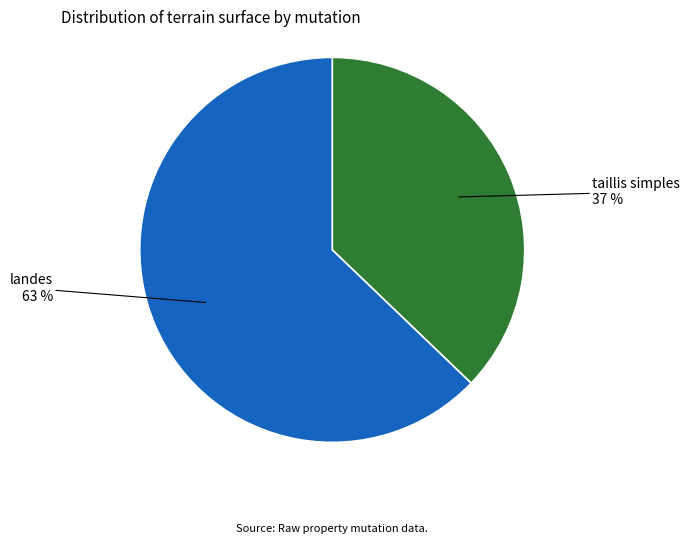

Count the number of slices in the pie.

2